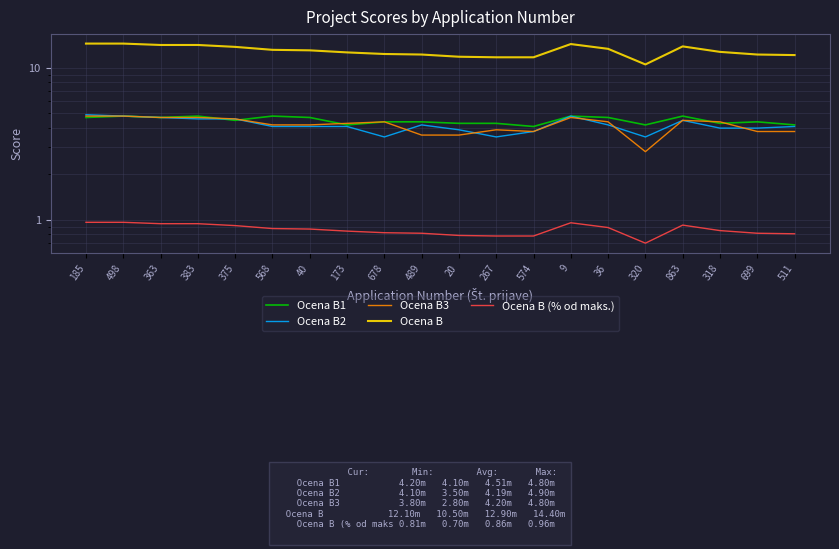

Is the value of Ocena B2 at 9 greater than the value of Ocena B (% od maks.) at 511?

Yes